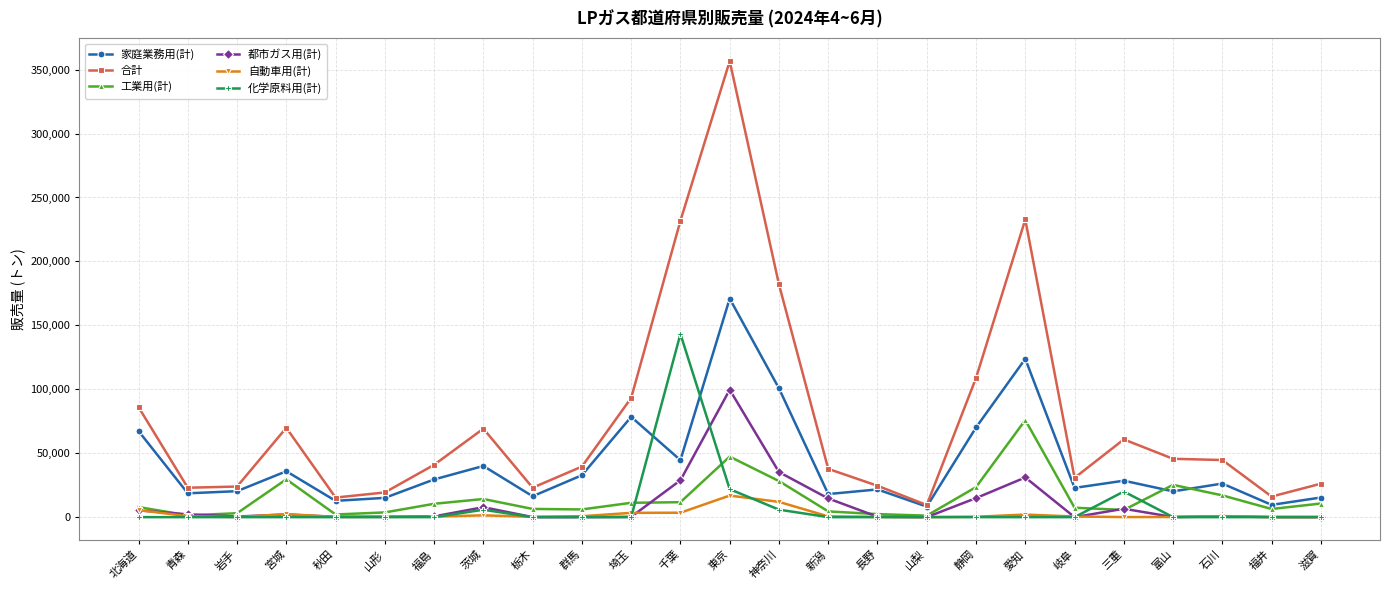

What is the value of the 工業用(計) point at the 6th from the left?

3694